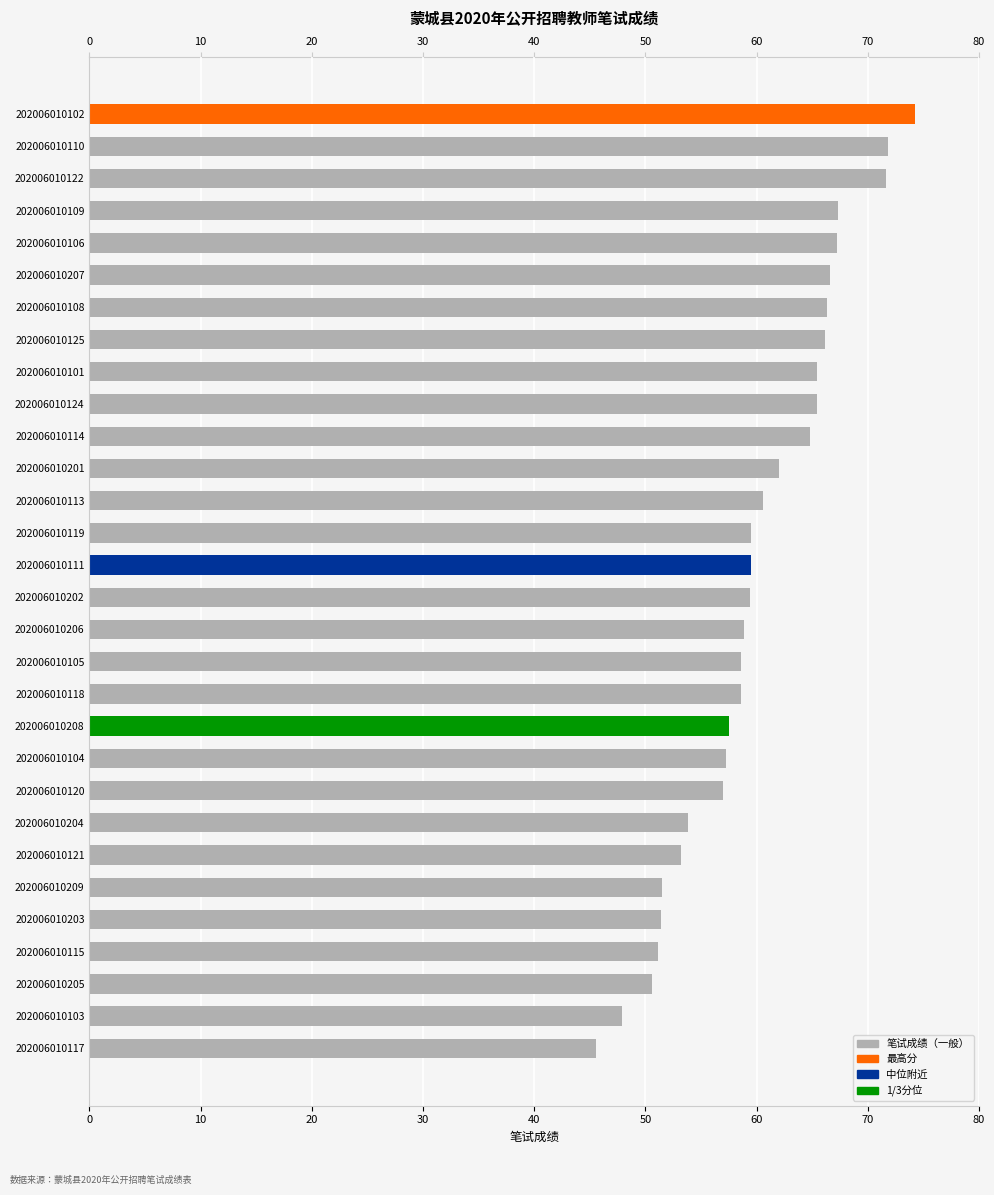

The value at 202006010101 is 97.3. True or false?

False